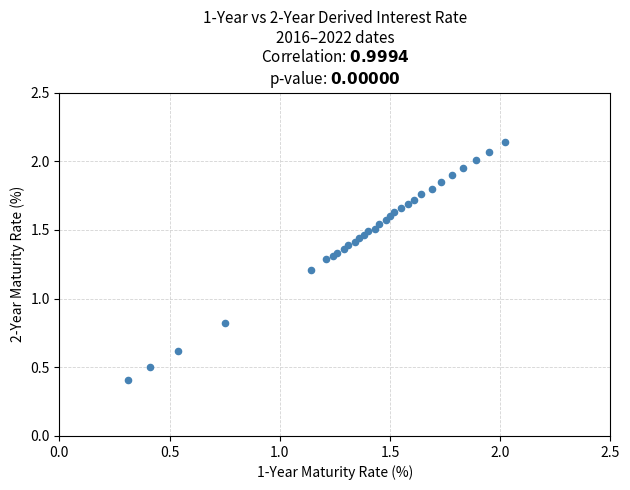

What Y value in the scatter plot is closest to 1?

0.8